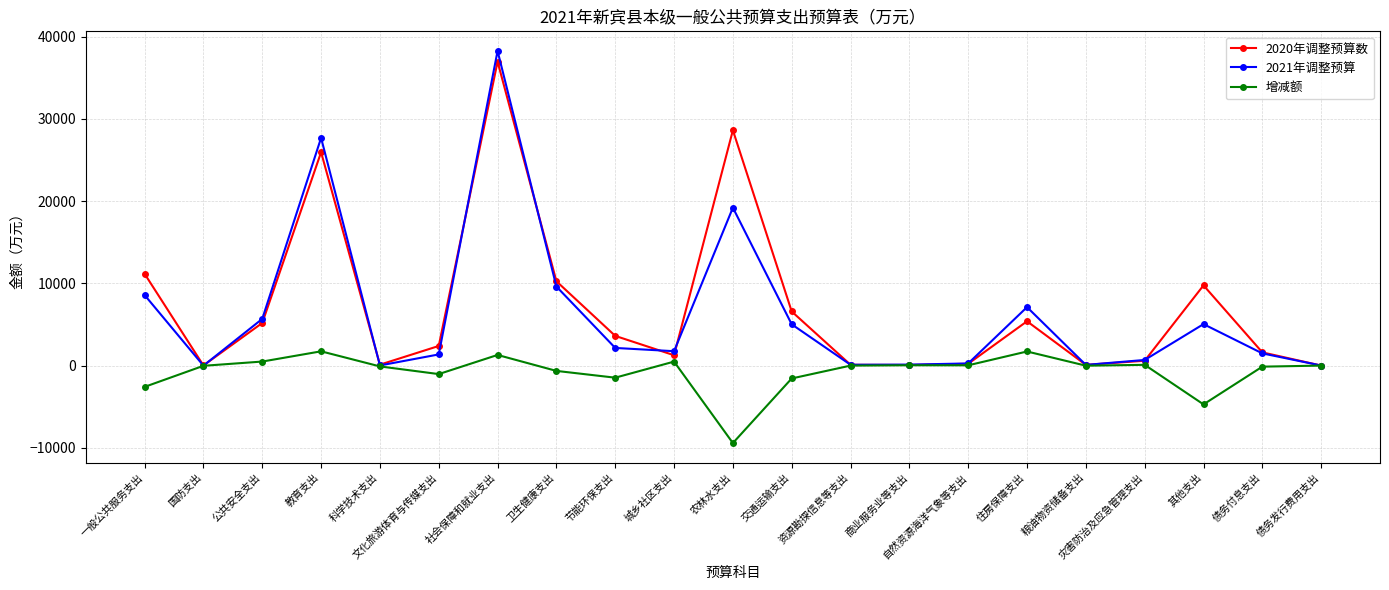

What is the difference between the second highest and second lowest values in the 2021年调整预算 series?

27680